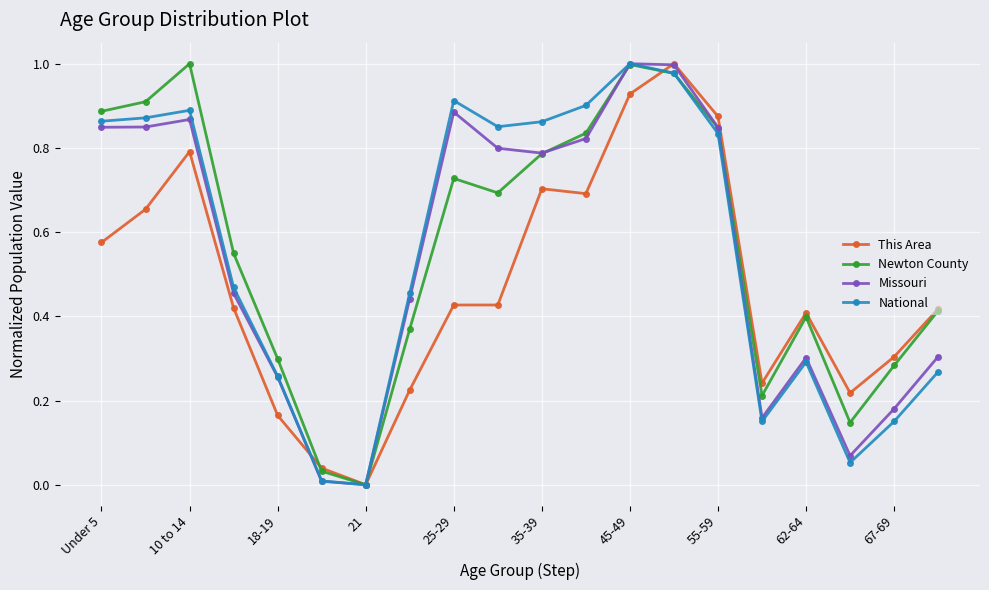

True or false: This Area has more than 0 interior local peaks.

True